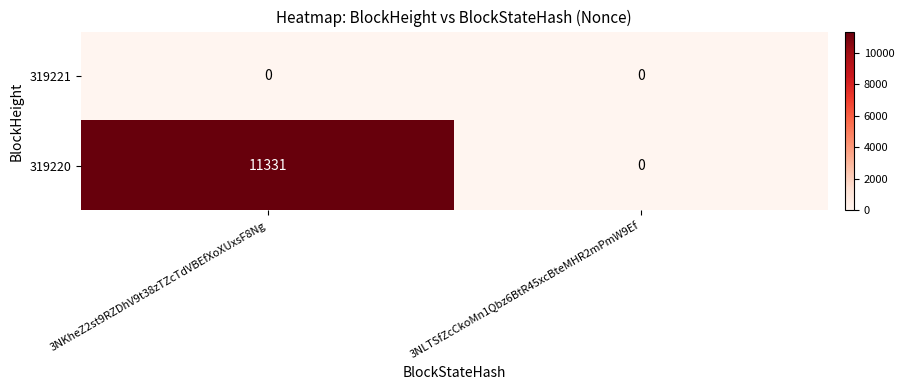

What is the maximum value shown in the chart?

11331